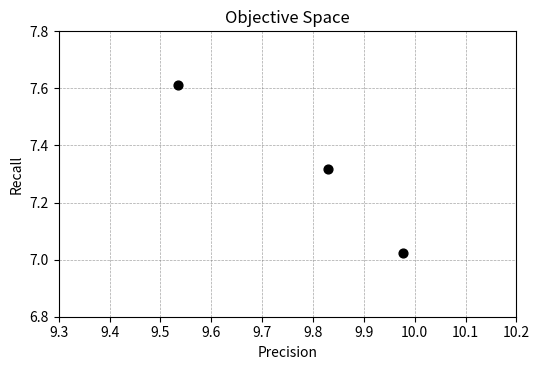

What is the average X value?

9.8